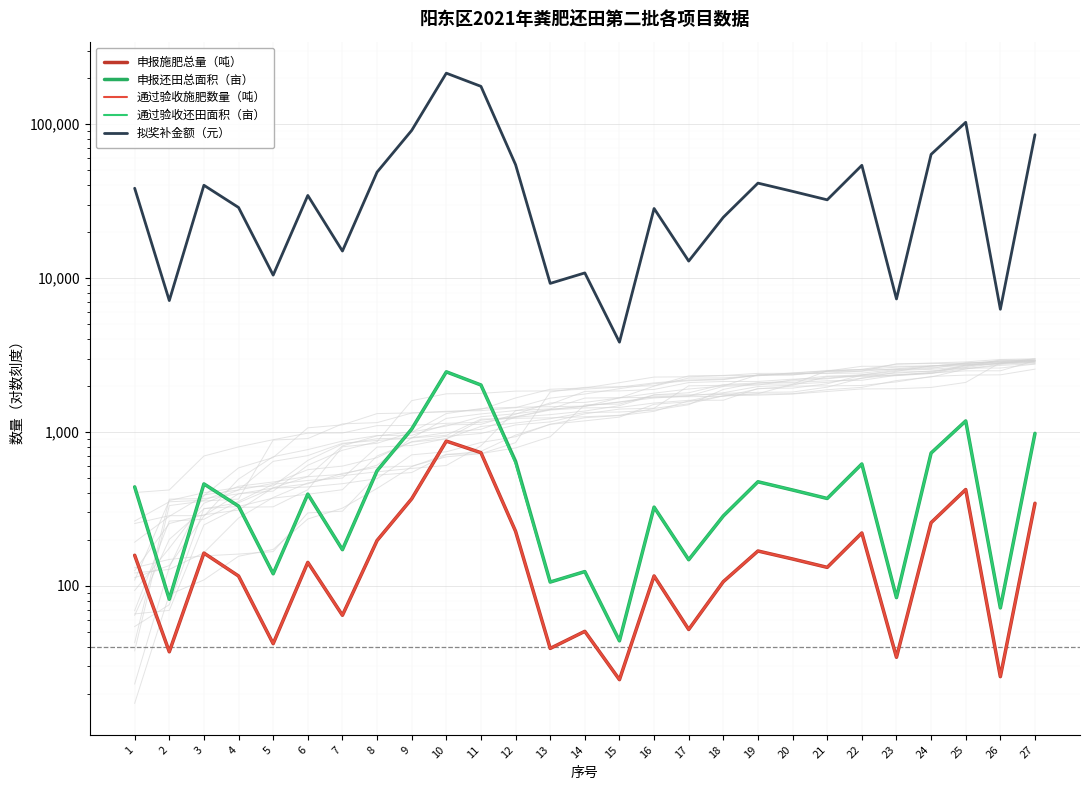

Reading left to right, extract all data points from this chart.

申报施肥总量（吨）: 158.2	37.4	163.4	116.0	42.2	142.2	64.5	197.2	368.2	872.8	734.1	226.5	39.3	50.7	24.6	116.1	52.1	106.7	168.6	149.7	132.1	220.9	34.4	257.7	423.0	25.8	344.4
申报还田总面积（亩）: 440.0	82.0	460.0	330.0	120.0	395.0	172.0	560.0	1045.0	2460.0	2020.0	645.0	106.0	124.0	44.0	325.0	148.0	285.0	475.0	420.0	370.0	620.0	84.0	730.0	1180.0	72.0	980.0
通过验收施肥数量（吨）: 158.2	37.4	163.4	116.0	42.2	142.2	64.5	197.2	368.2	872.8	734.1	226.5	39.3	50.7	24.6	116.1	52.1	106.7	168.6	149.7	132.1	220.9	34.4	257.7	423.0	25.8	344.4
通过验收还田面积（亩）: 440.0	82.0	460.0	330.0	120.0	395.0	172.0	560.0	1045.0	2460.0	2020.0	626.0	106.0	124.0	44.0	325.0	148.0	285.0	475.0	420.0	370.0	620.0	84.0	730.0	1180.0	72.0	980.0
拟奖补金额（元）: 38324.0	7142.2	40066.0	28743.0	10452.0	34404.5	14981.2	48776.0	91019.5	214266.0	175942.0	54524.6	9232.6	10800.4	3832.4	28307.5	12890.8	24823.5	41372.5	36582.0	32227.0	54002.0	7316.4	63583.0	102778.0	6271.2	85358.0